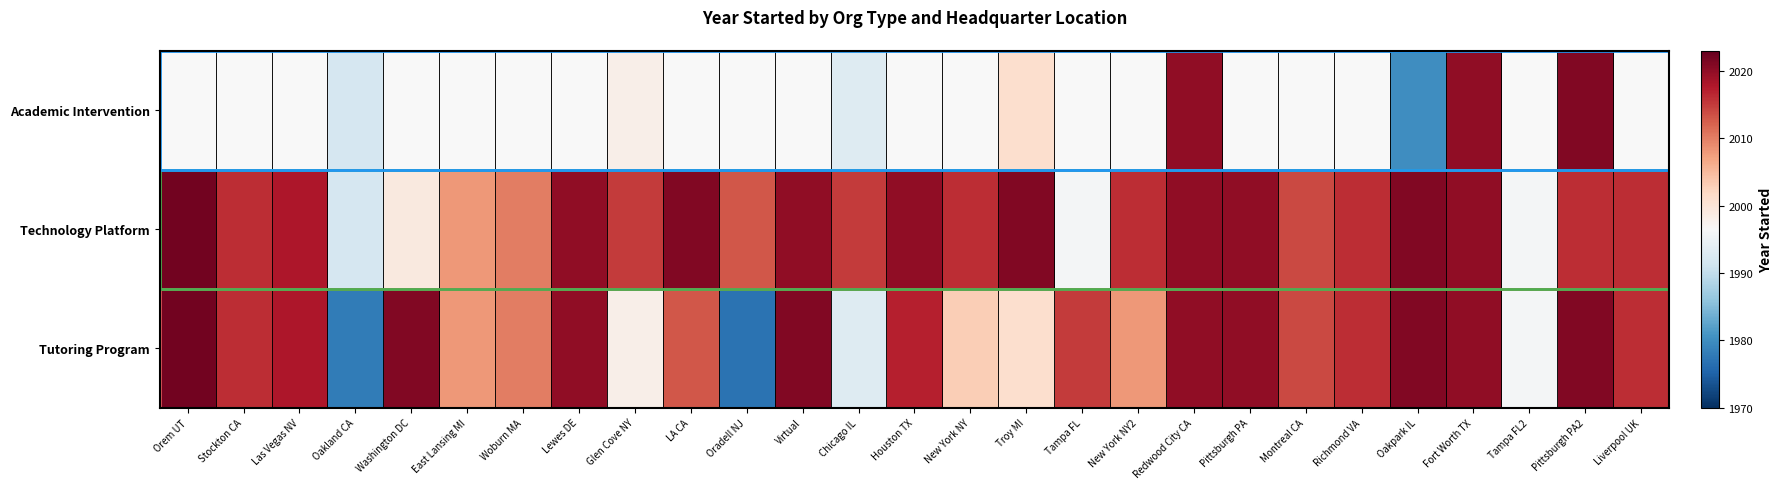

What is the difference between the maximum and second lowest values in the Tutoring Program series?

44.0